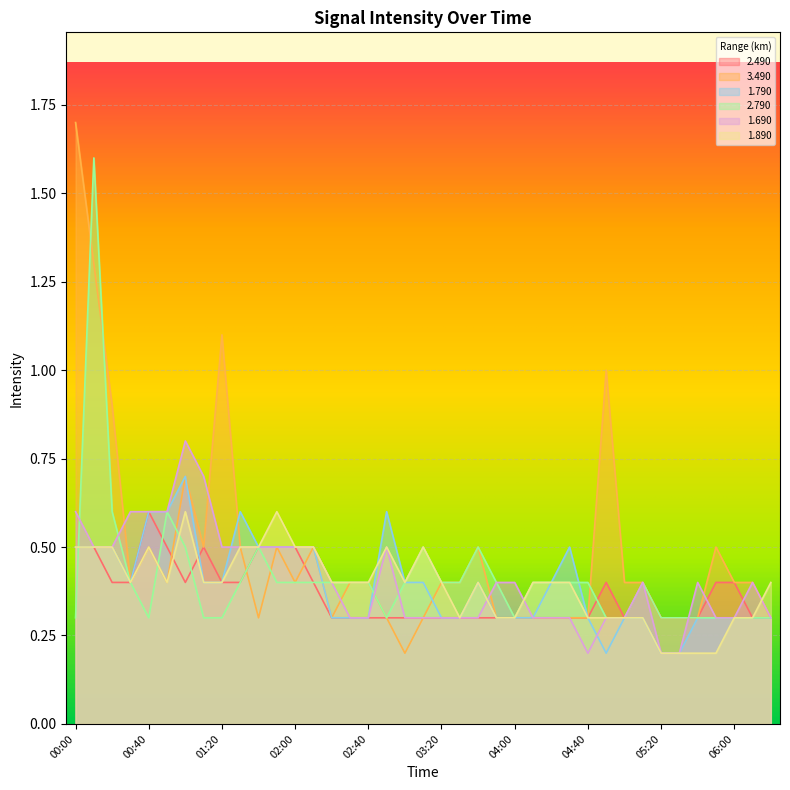

At which category does 3.490 reach its first local valley?

00:30